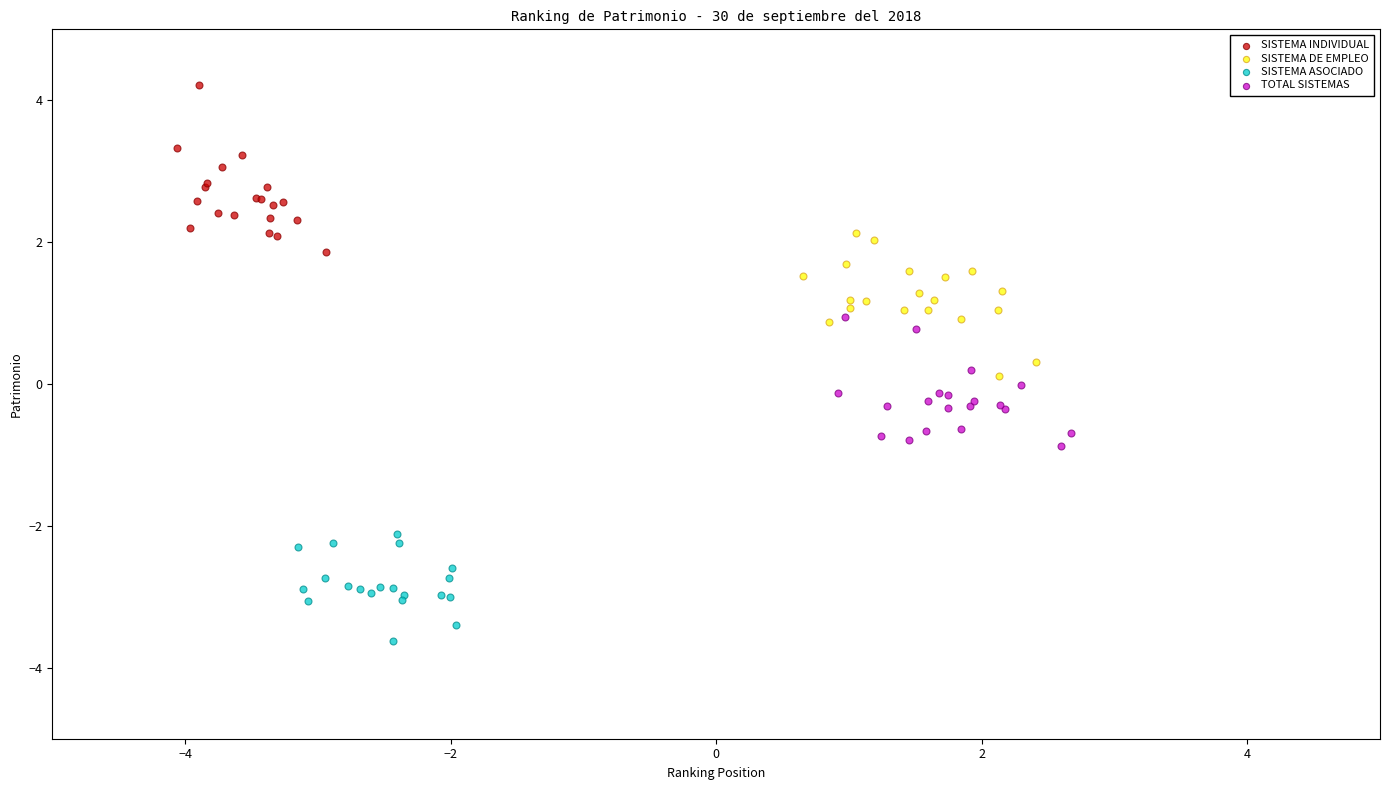

Which series contains the highest Y value?

SISTEMA INDIVIDUAL